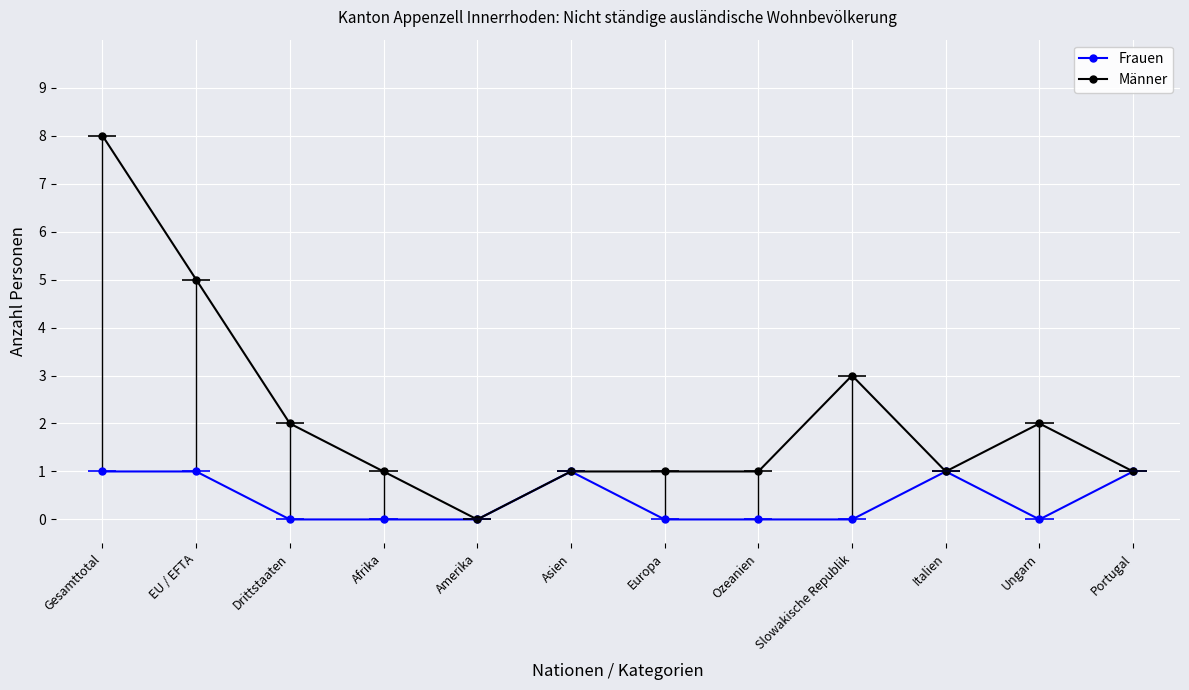

Rank the series by their maximum value, from lowest to highest.

Frauen, Männer